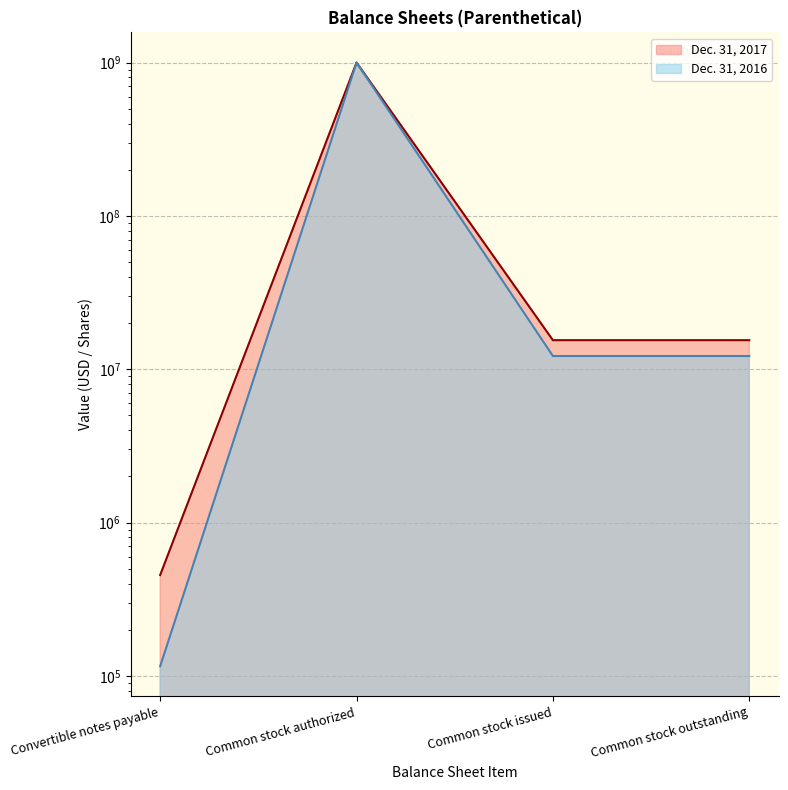

True or false: Dec. 31, 2017 has more than 2 interior local peaks.

False